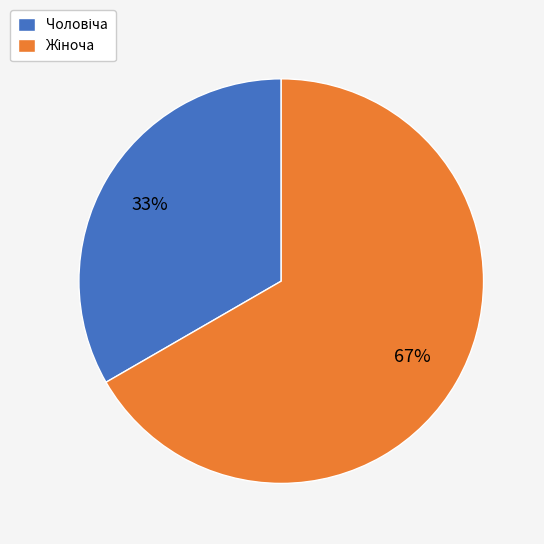

Does any single category account for the majority?

Yes